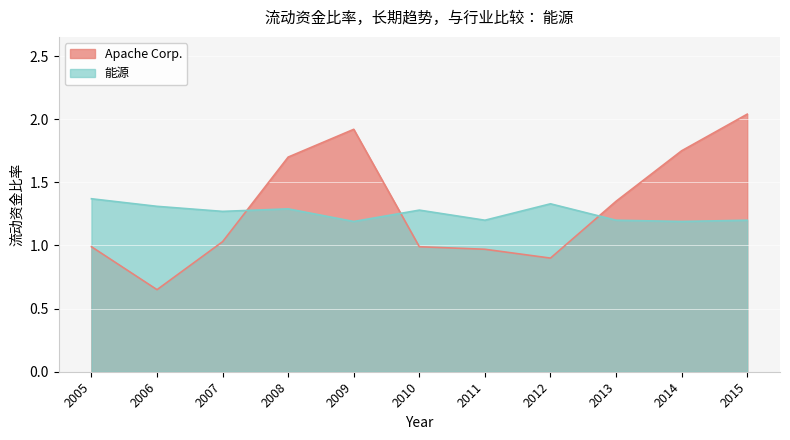

True or false: 能源 has a value of 0.4 at 2007.

False